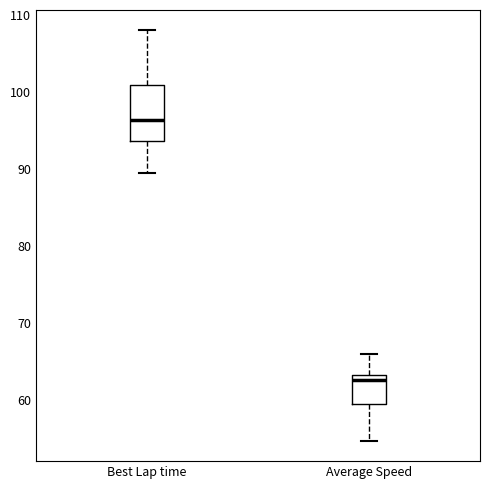

Where is the upper edge of the box for Average Speed on the y-axis? The values are not printed on the chart, so give them approximately, as read against the axis.

63